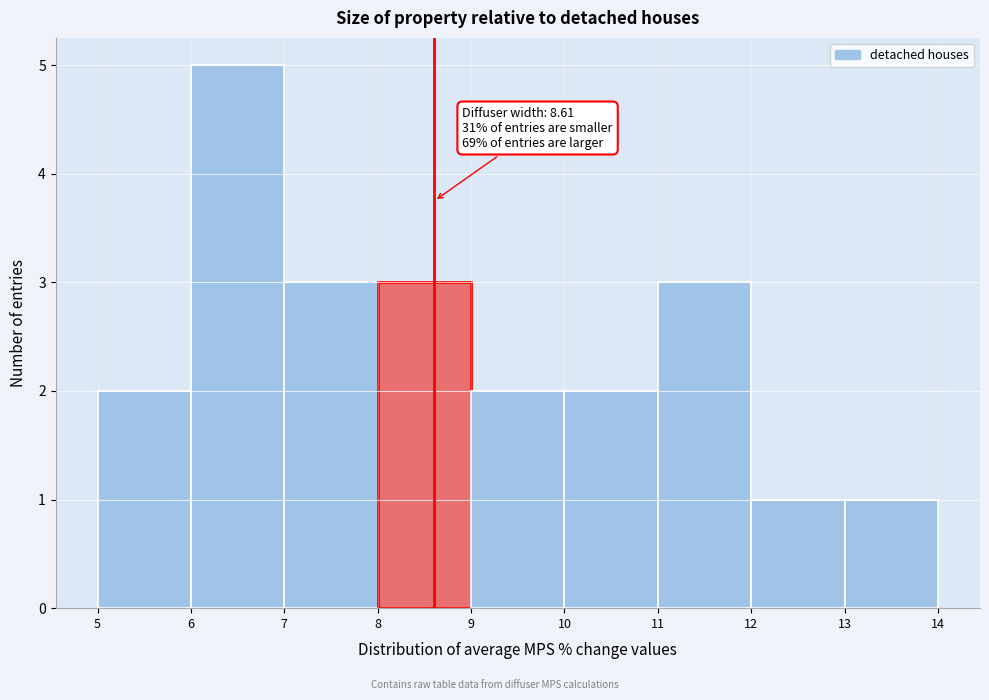

Which range on the x-axis has the tallest bar?

6 to 7